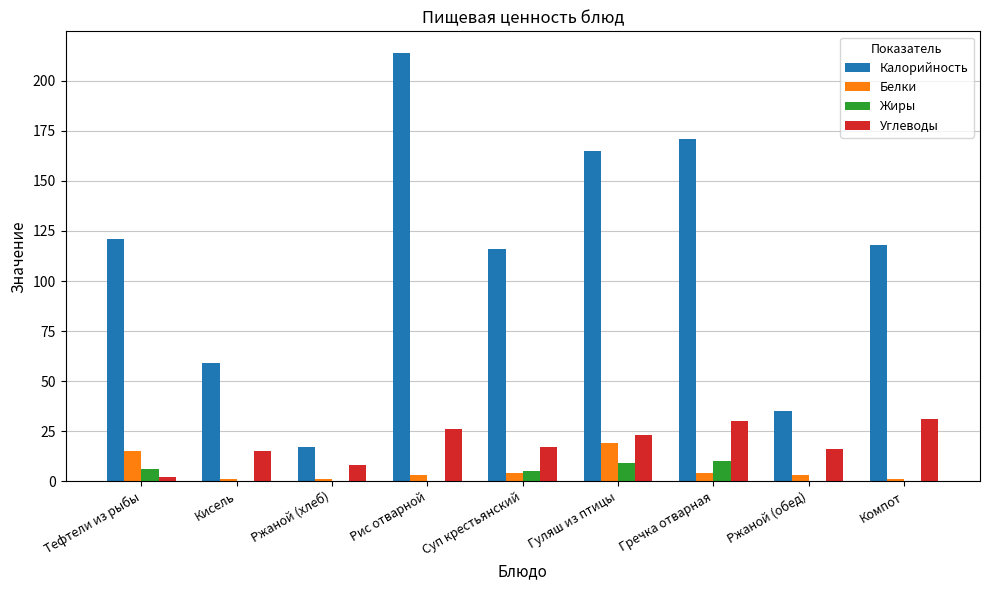

Is the value of Калорийность at Рис отварной greater than the value of Углеводы at Компот?

Yes